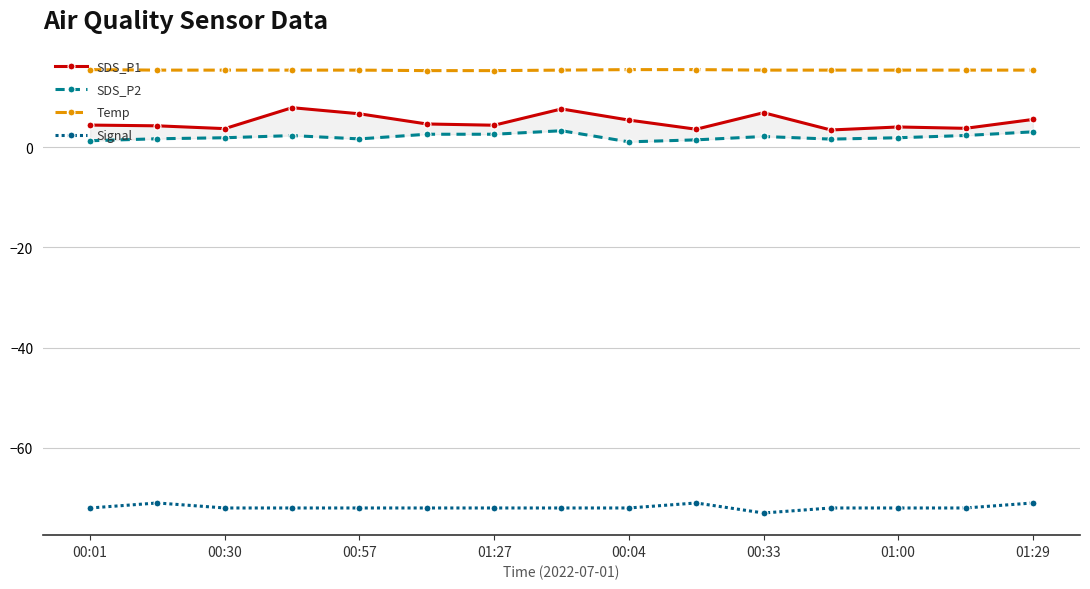

True or false: Temp and SDS_P1 intersect in this chart.

False